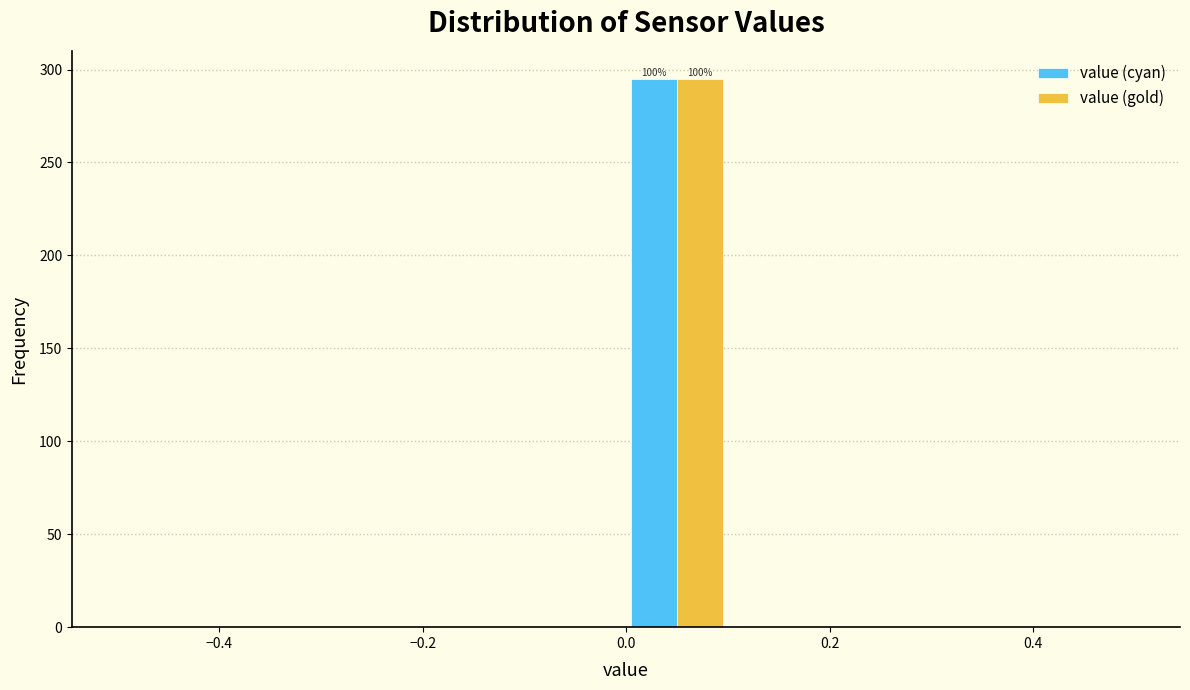

In the value (gold) series, which range on the x-axis has the tallest bar?

0.0 to 0.1